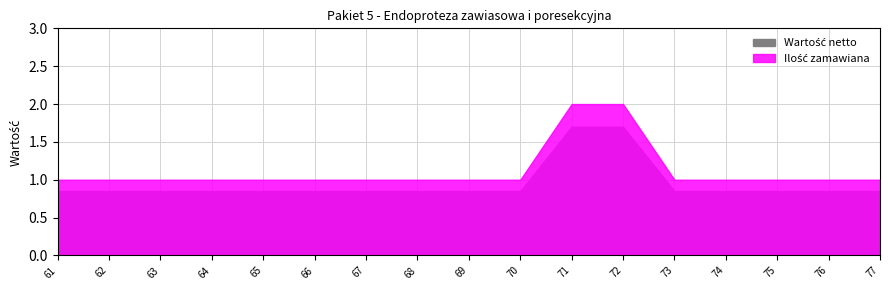

True or false: Ilość zamawiana and Wartość netto cross at least once.

False